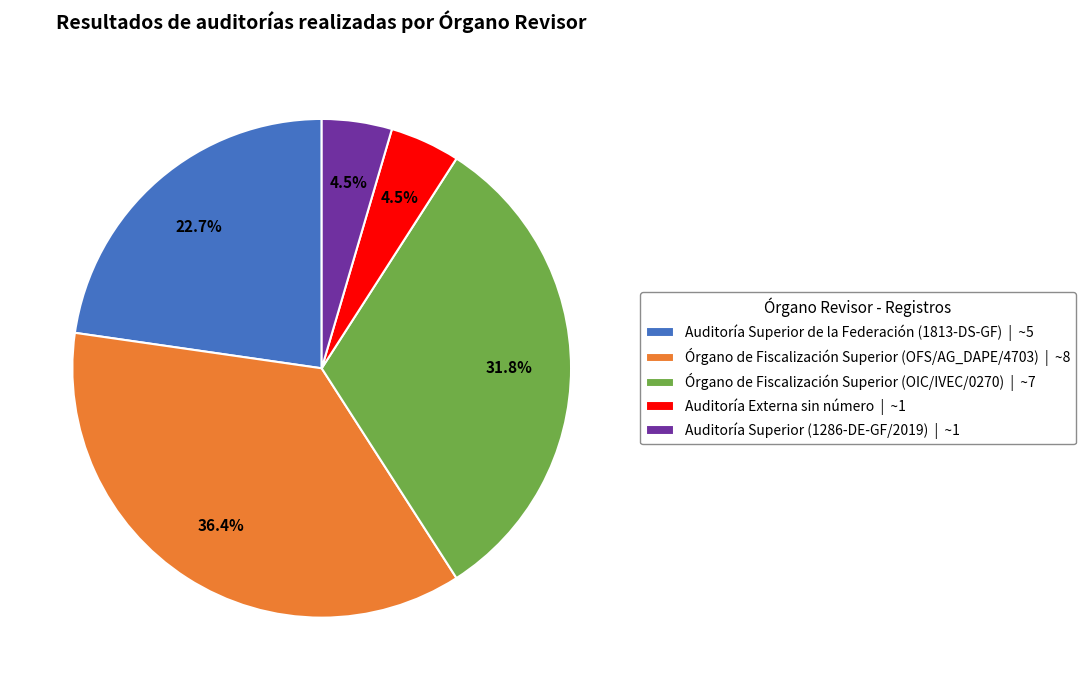

Is it true that Órgano de Fiscalización Superior (OIC/IVEC/0270) is 32% of the pie?

True